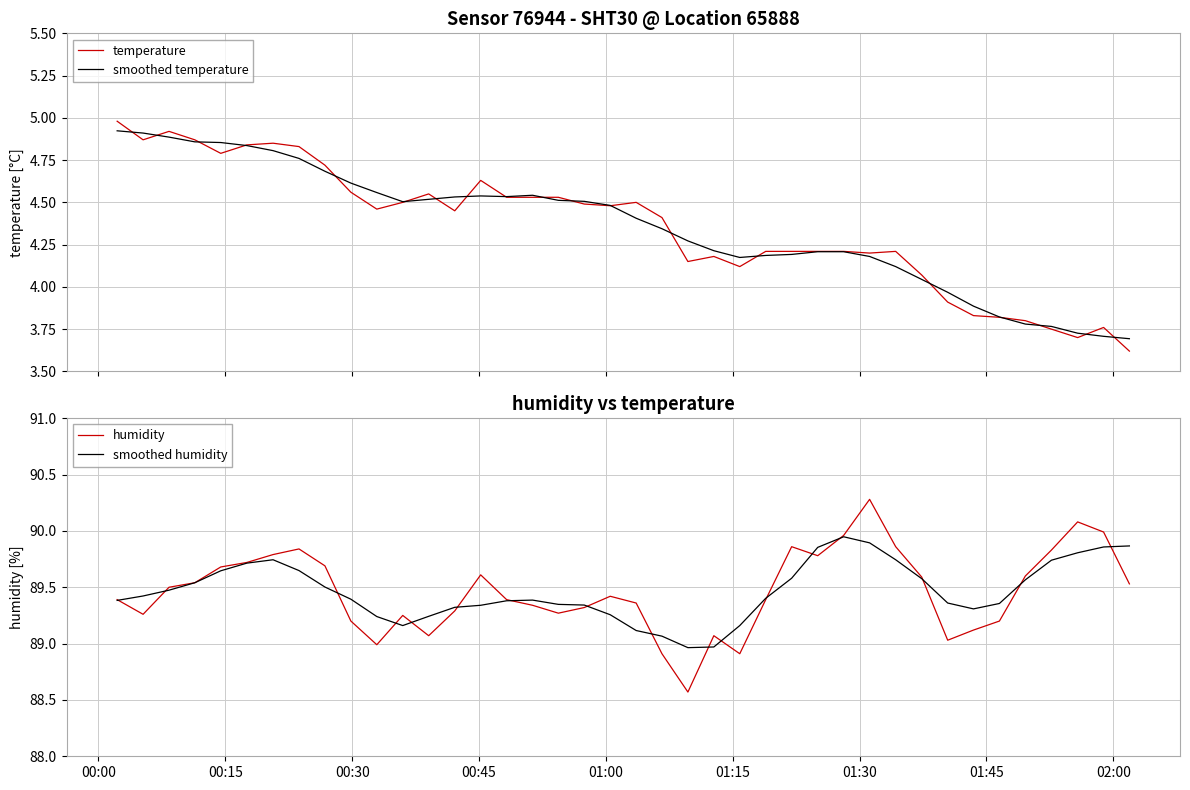

Count the number of categories in the chart.

40